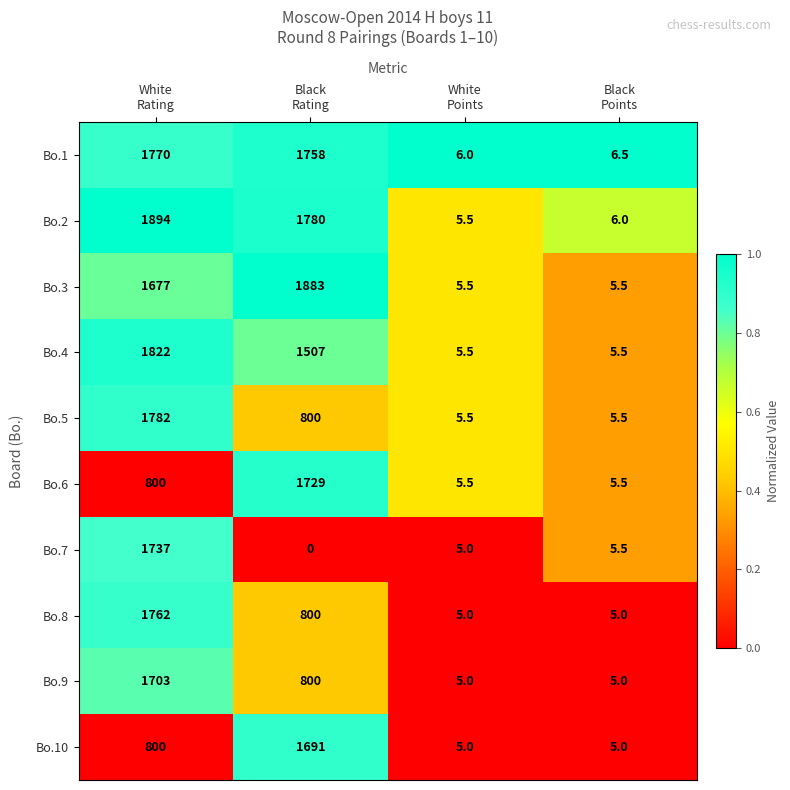

What is the highest value of the Bo.7 series?

1737.0